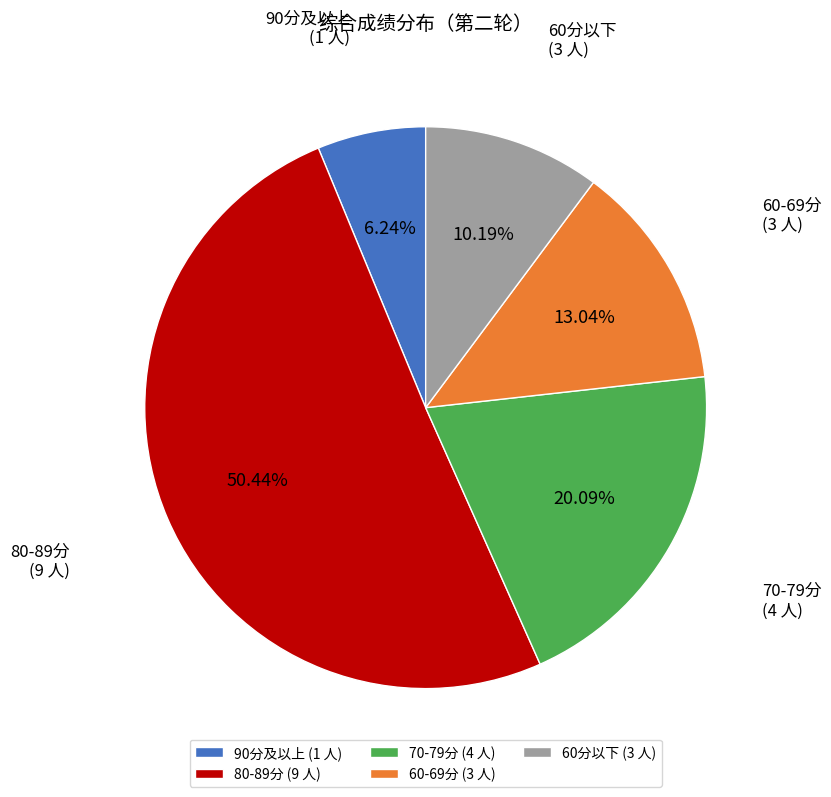

How many slices are in this pie chart?

5